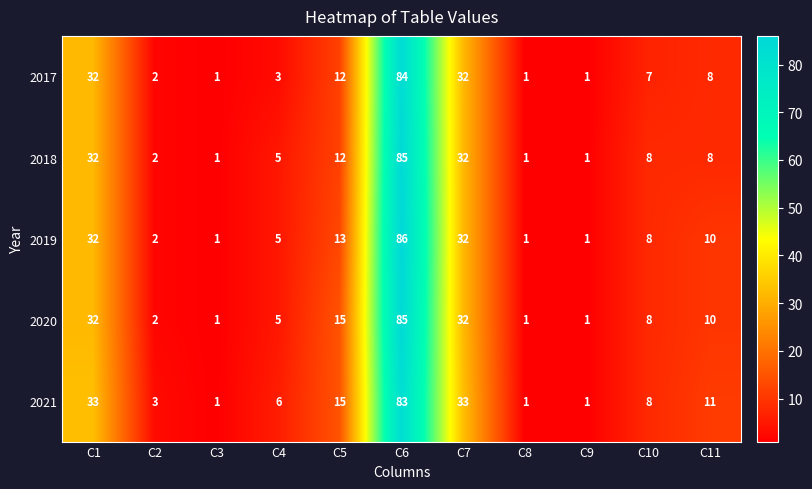

At how many categories does at least one series exceed 61?

1